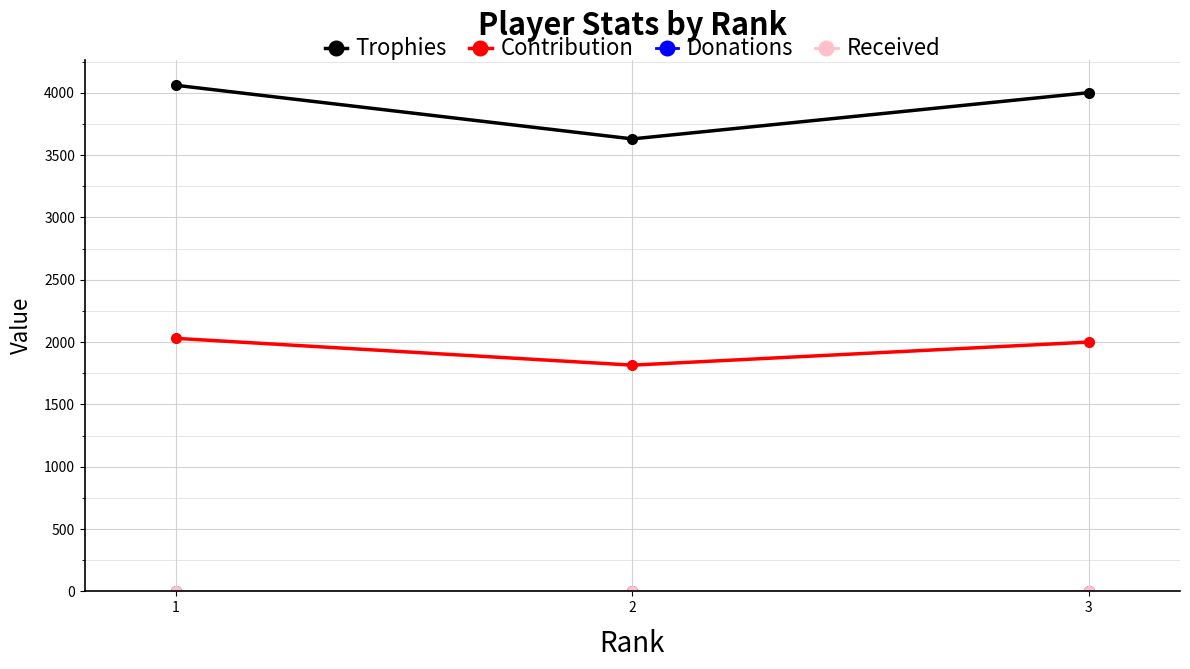

How many values in the Trophies series exceed 4001?

1